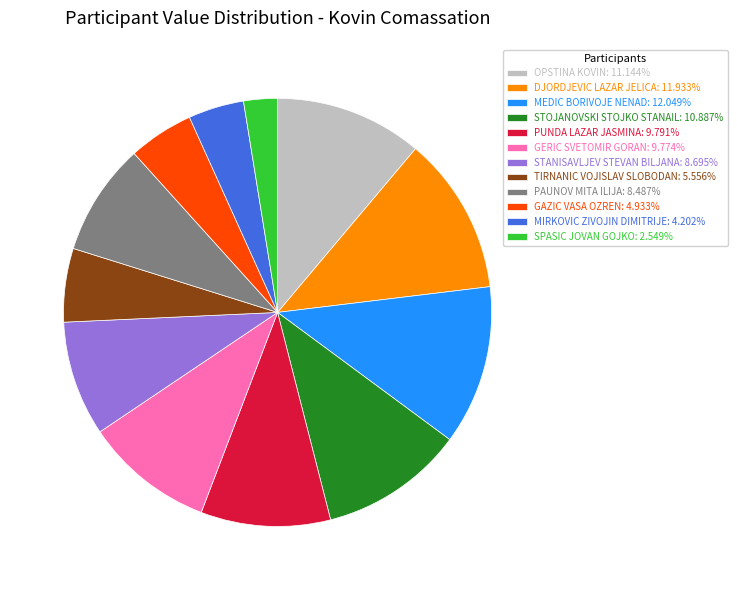

Does any single category account for the majority?

No